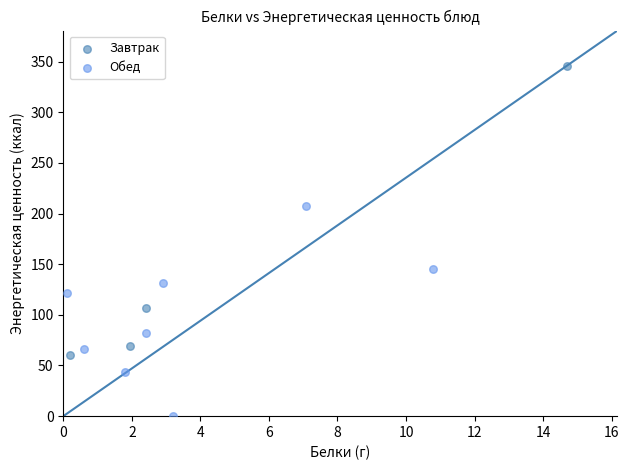

Which series contains the highest Y value?

Завтрак